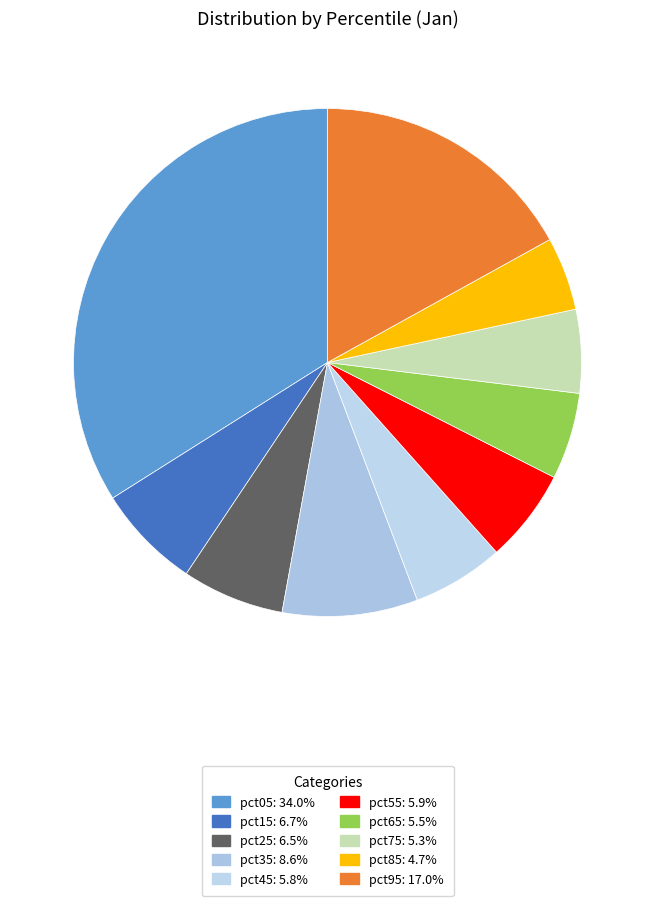

Count the number of slices in the pie.

10